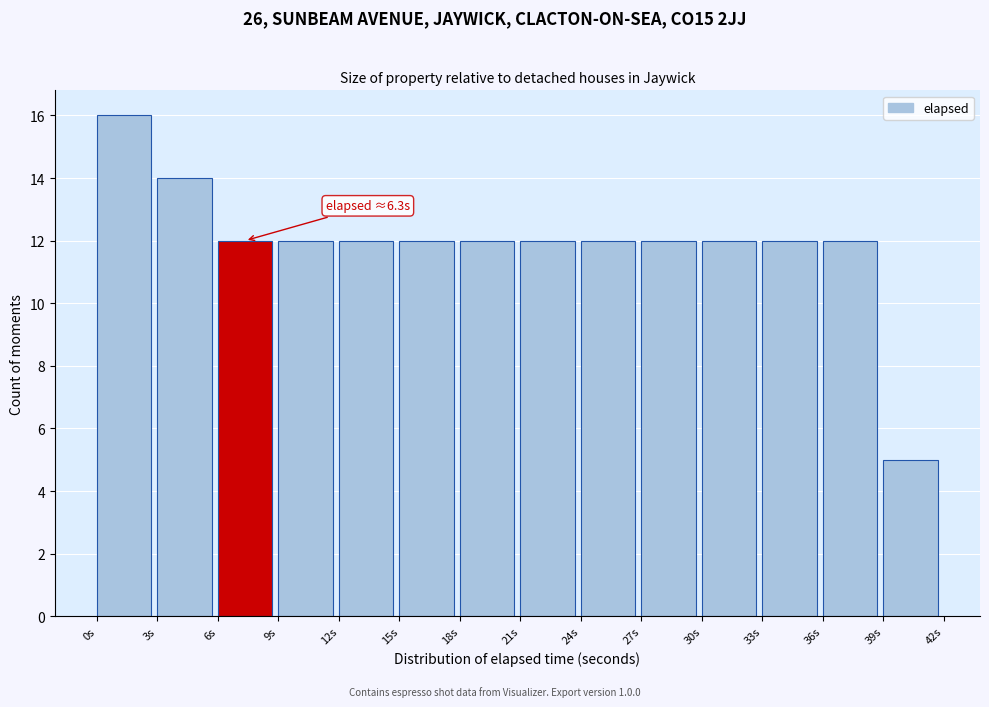

Over which range of the x-axis is the bar tallest?

0 to 3